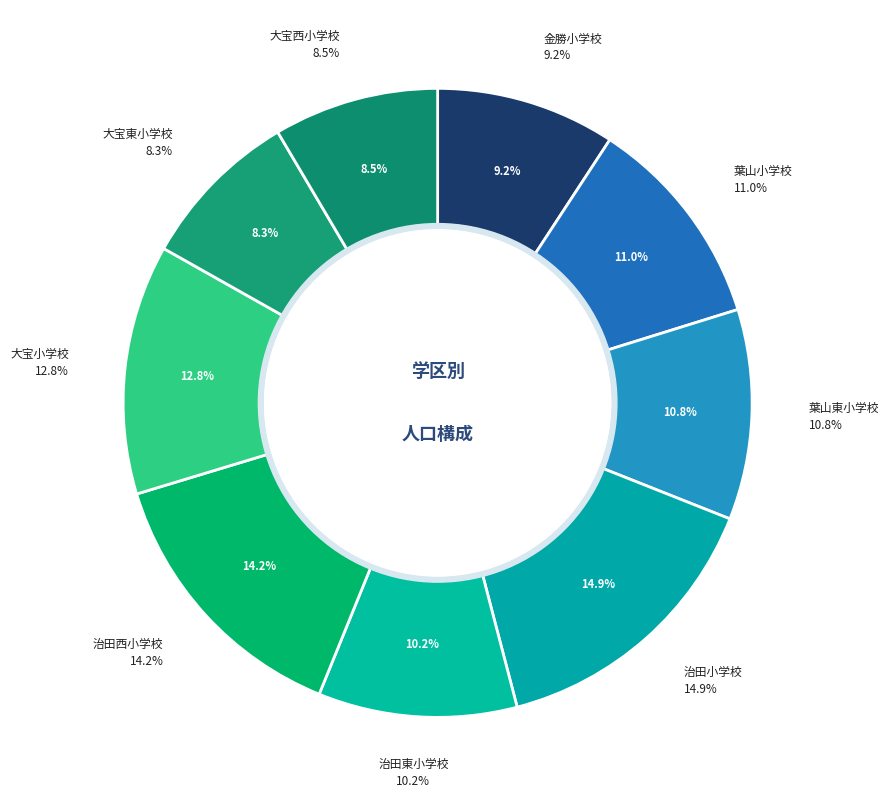

How much of the chart is everything except 治田西小学校?

85.8%